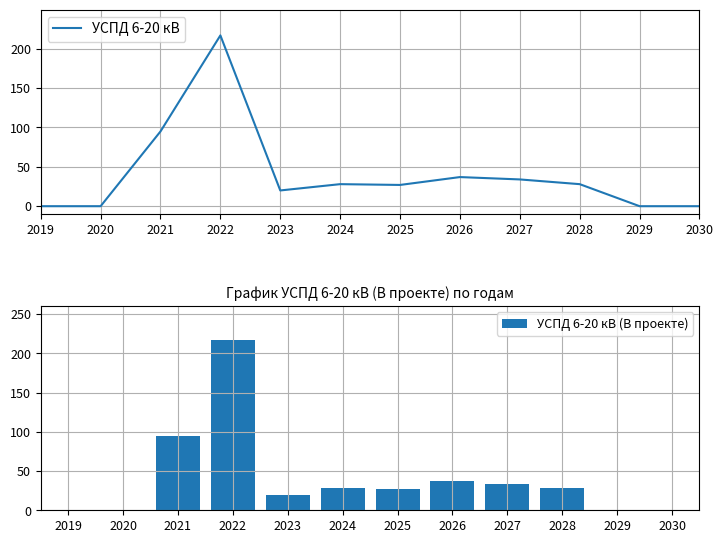

At 2023, list the series in order from largest to smallest.

УСПД 6-20 кВ, УСПД 6-20 кВ (В проекте)